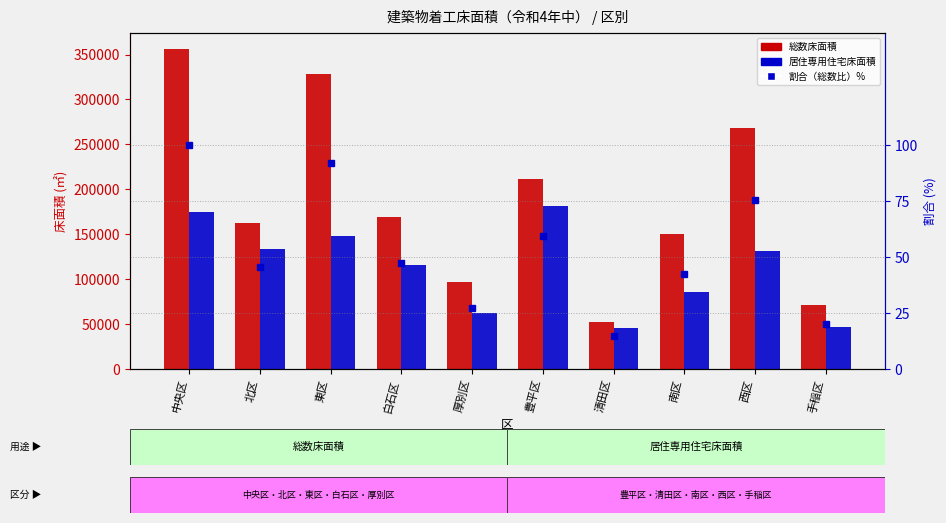

What are all the series names shown in the legend?

総数床面積, 居住専用住宅床面積, 割合（%）